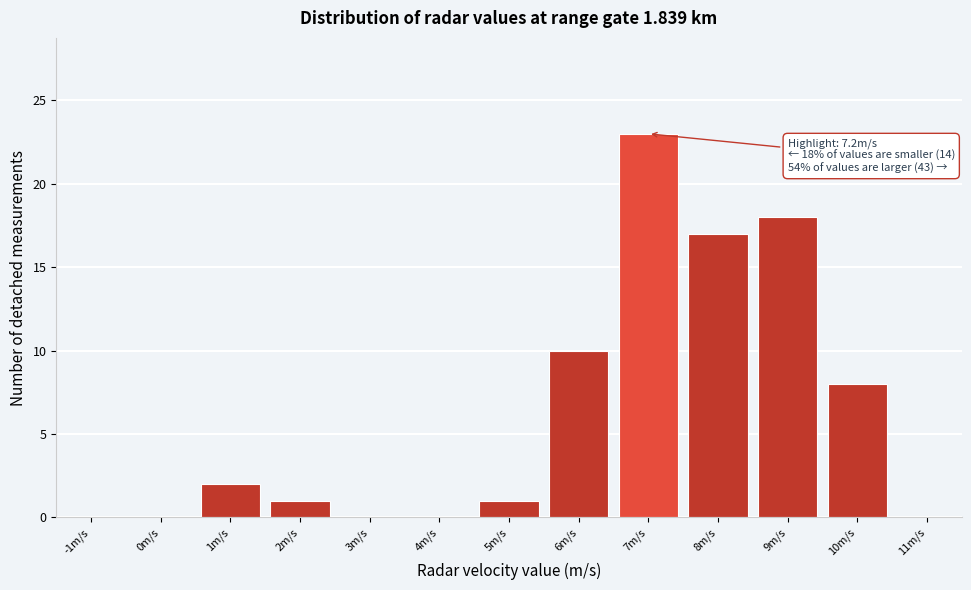

Reading left to right, list all the values displayed in this chart.

-1m/s=0	0m/s=0	1m/s=2	2m/s=1	3m/s=0	4m/s=0	5m/s=1	6m/s=10	7m/s=23	8m/s=17	9m/s=18	10m/s=8	11m/s=0